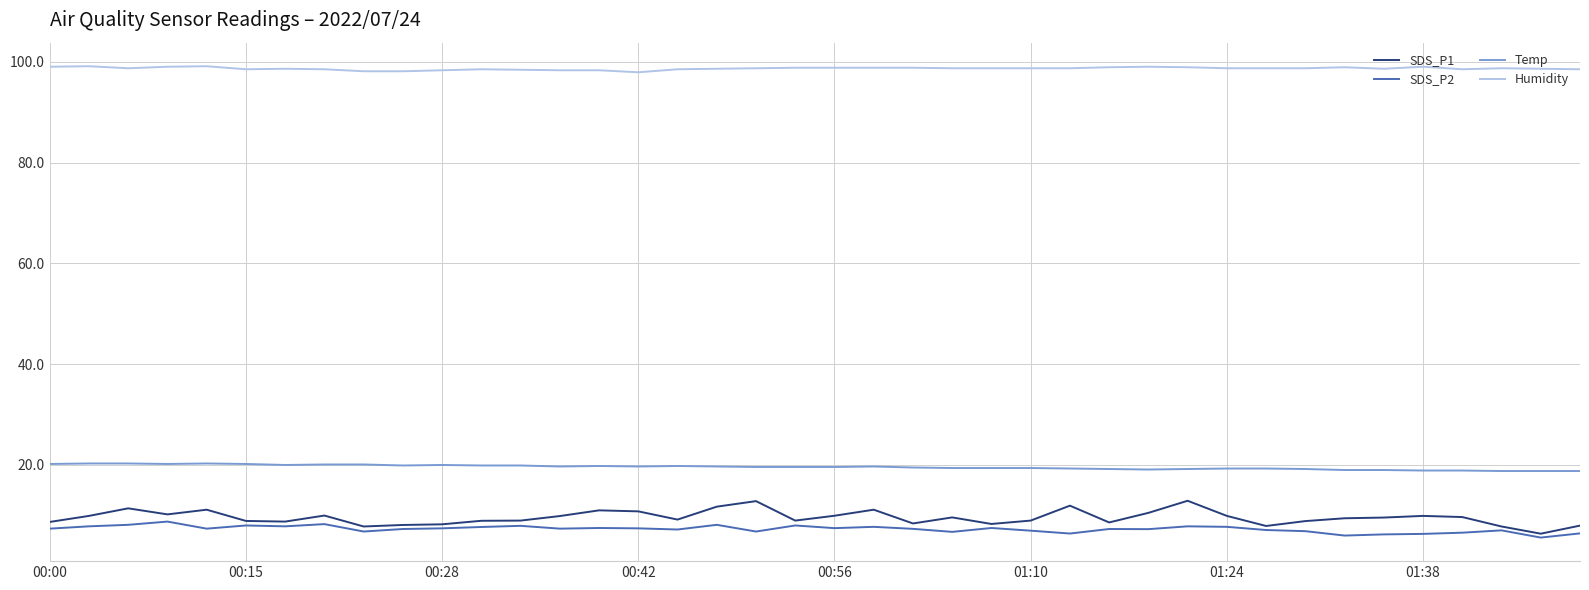

What is the lowest value of the Temp series?

18.8